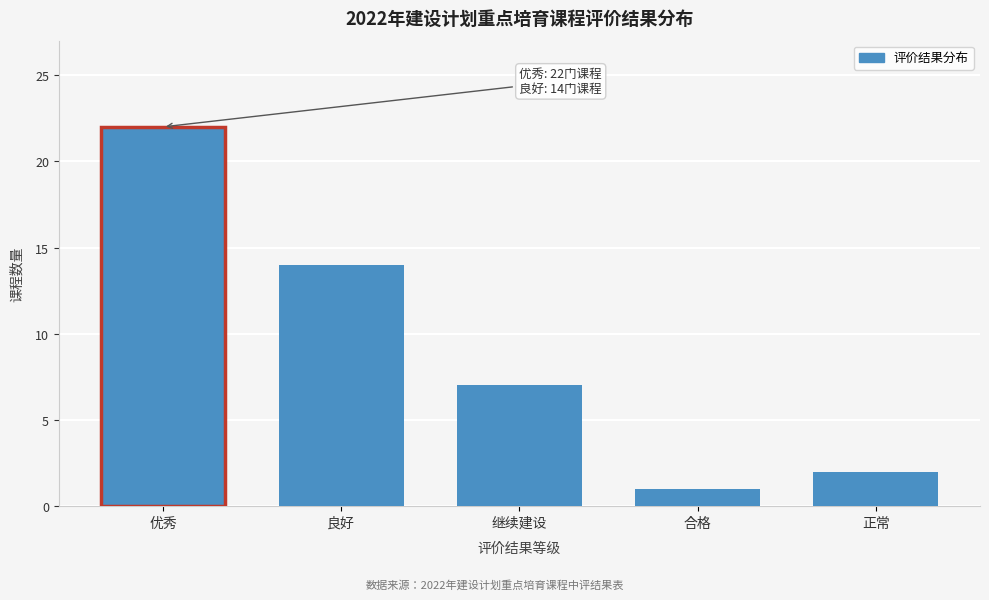

Reading left to right, extract all data points from this chart.

优秀=22	良好=14	继续建设=7	合格=1	正常=2